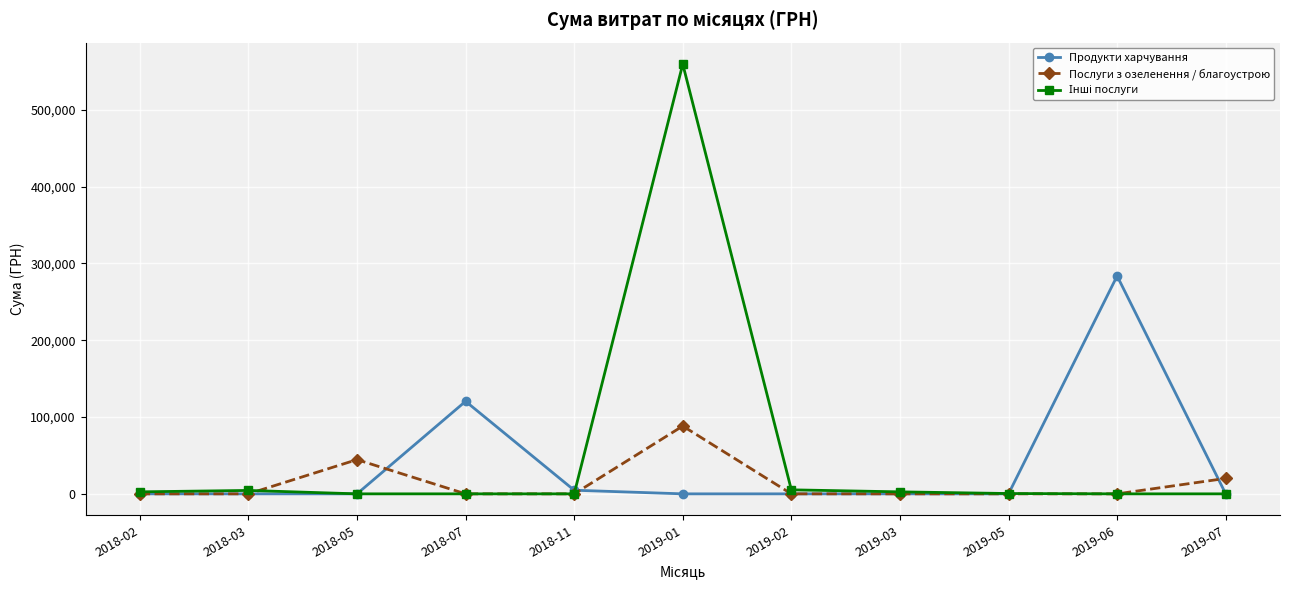

What is the total value across all series at 2018-02?

2608.9